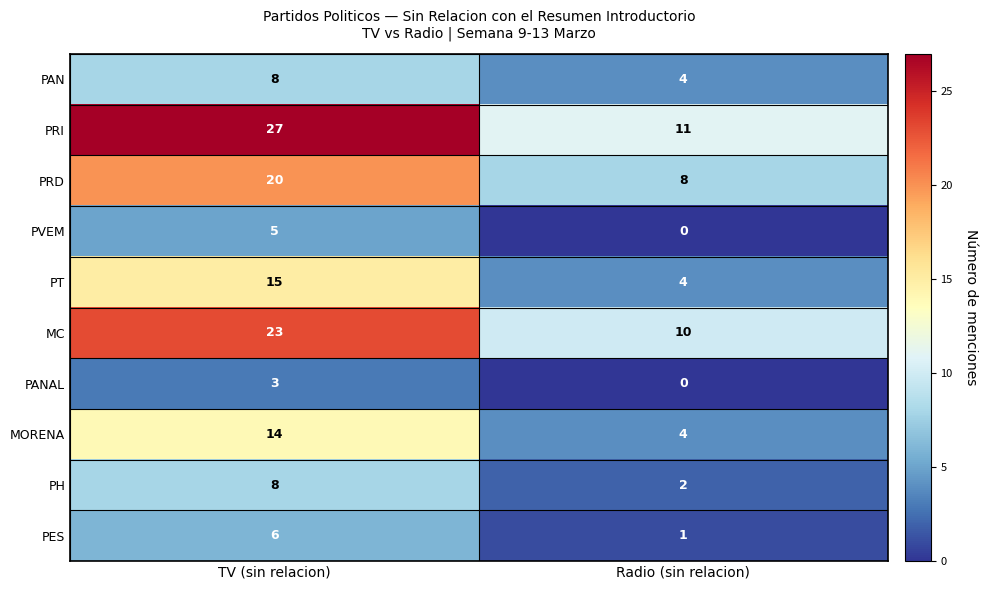

Which series has the widest spread of values?

PRI